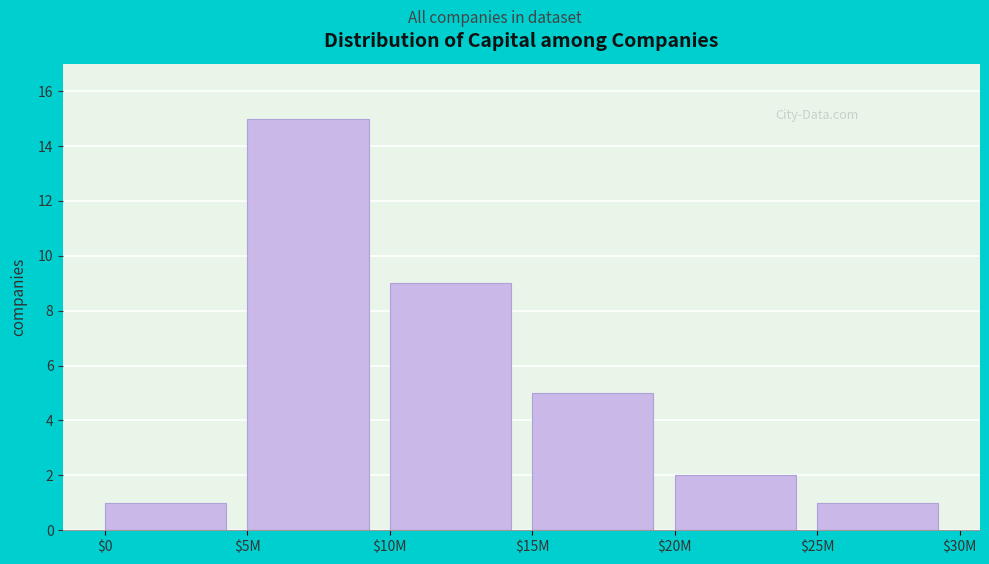

Reading left to right, transcribe all the data shown in this chart.

1	15	9	5	2	1